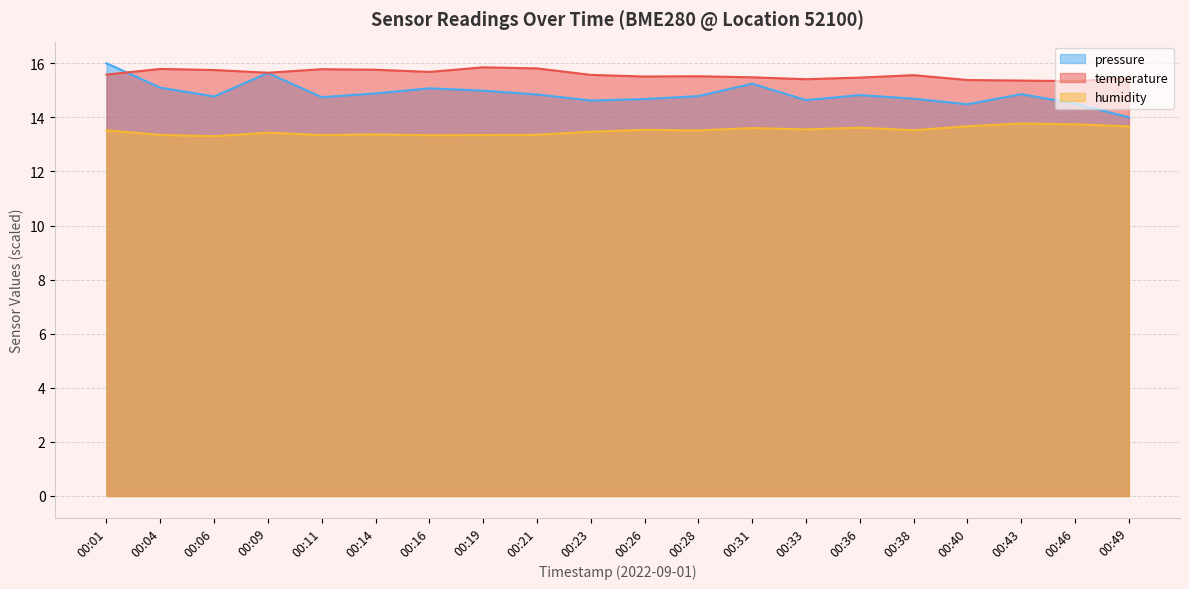

List the series in order of their peak value, lowest first.

humidity, temperature, pressure